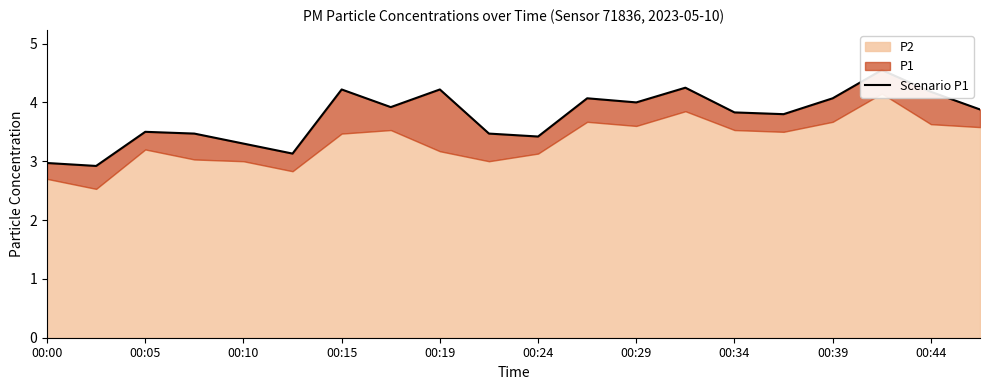

Which has a higher value, 00:05 or 00:00?

00:05